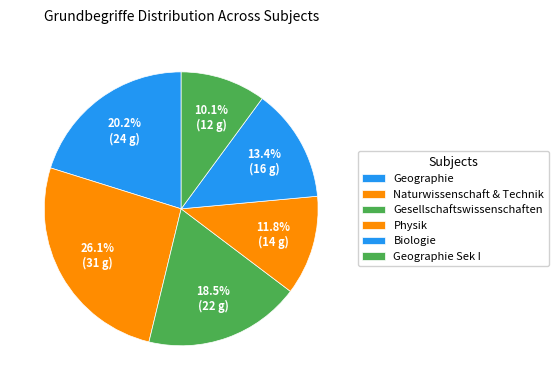

To the nearest percent, what percentage of the pie is Biologie?

13%